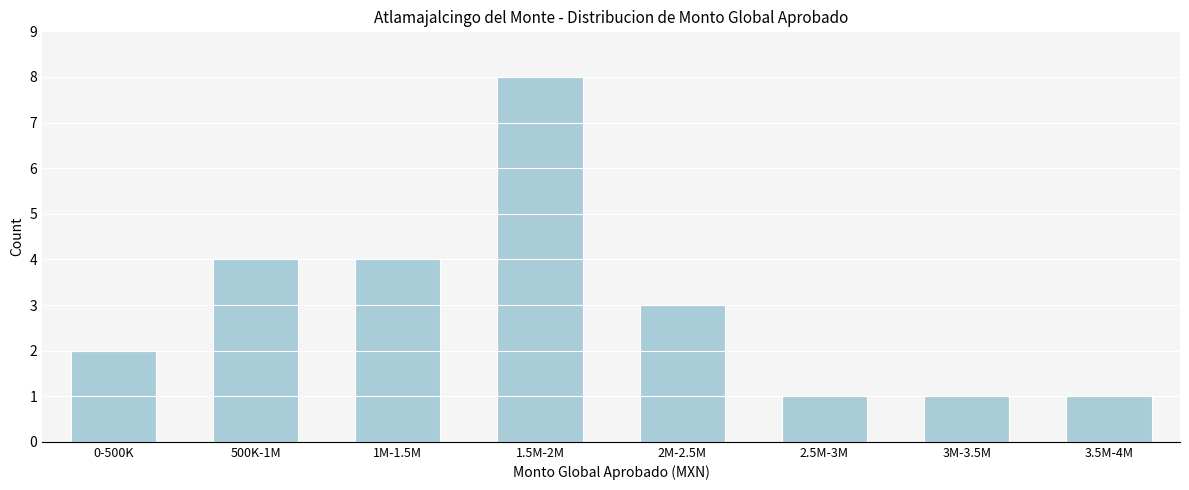

Reading left to right, transcribe all the data shown in this chart.

0-500K=2	500K-1M=4	1M-1.5M=4	1.5M-2M=8	2M-2.5M=3	2.5M-3M=1	3M-3.5M=1	3.5M-4M=1